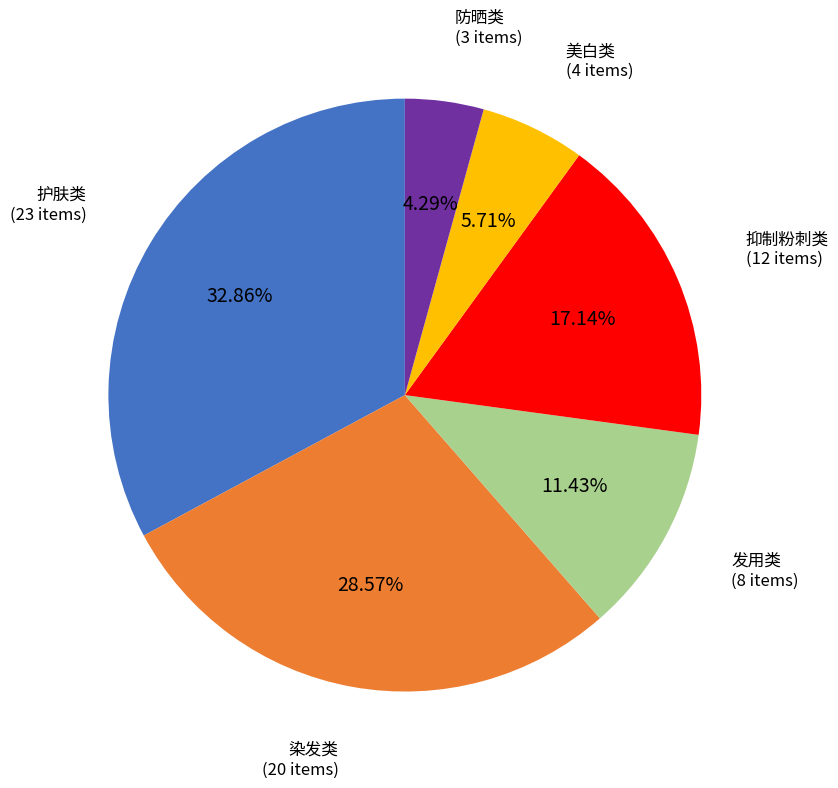

Combined, do 染发类 and 防晒类 account for over 50%?

No